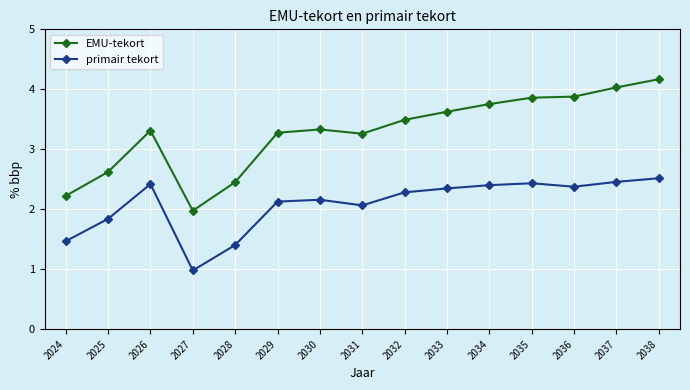

List the series in order of their overall mean, highest first.

EMU-tekort, primair tekort